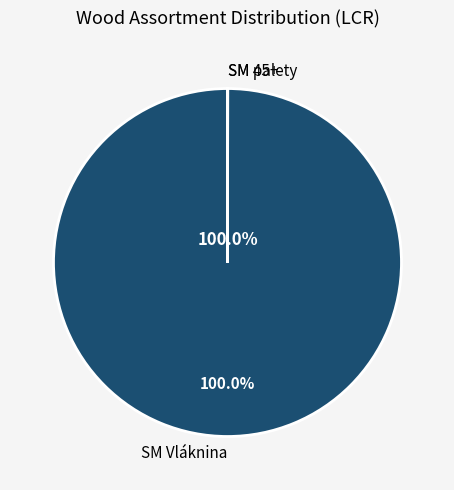

Which category accounts for the majority?

SM Vláknina